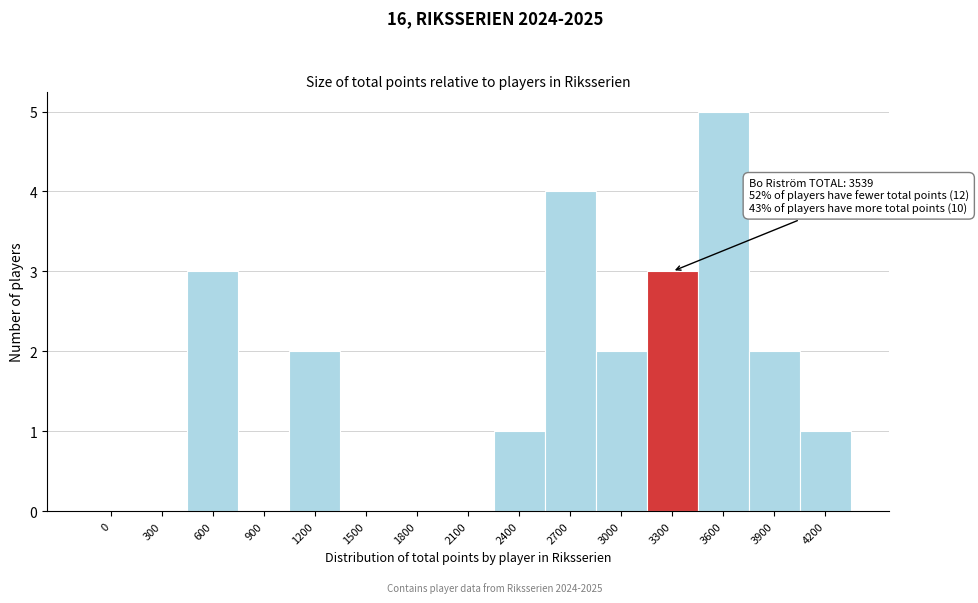

Reading right to left, transcribe all the data shown in this chart.

4200=1	3900=2	3600=5	3300=3	3000=2	2700=4	2400=1	2100=0	1800=0	1500=0	1200=2	900=0	600=3	300=0	0=0